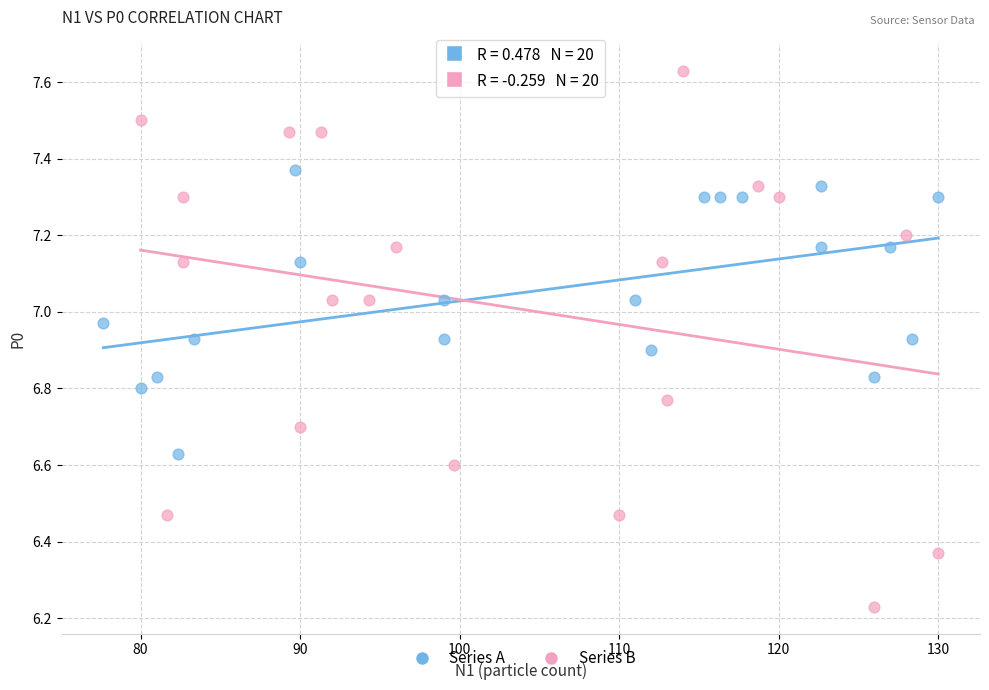

Which series has the largest Y range (max minus min)?

Series B